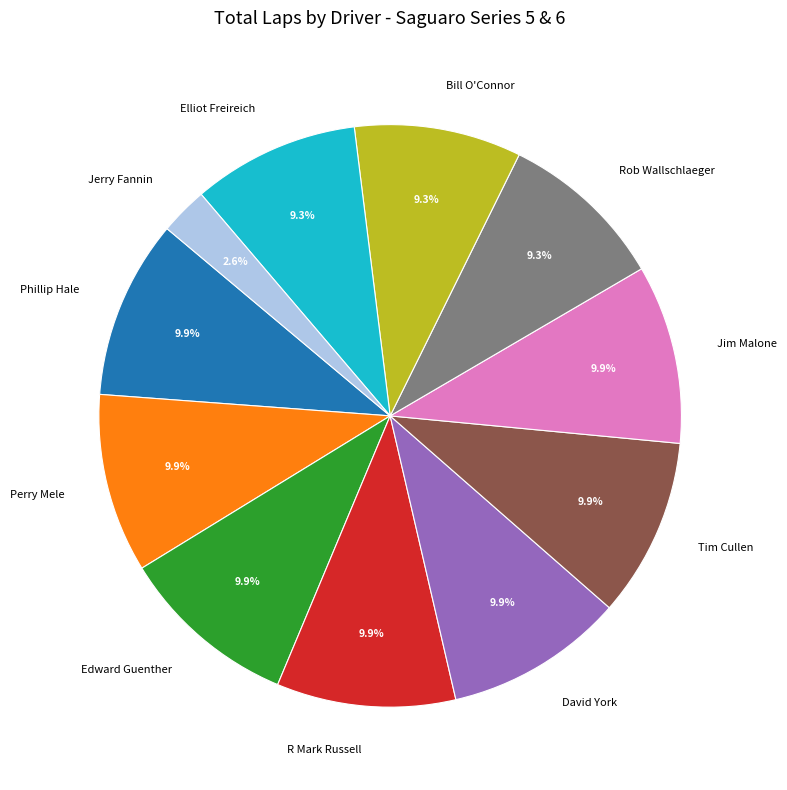

What portion of the pie excludes Bill O'Connor?

90.7%